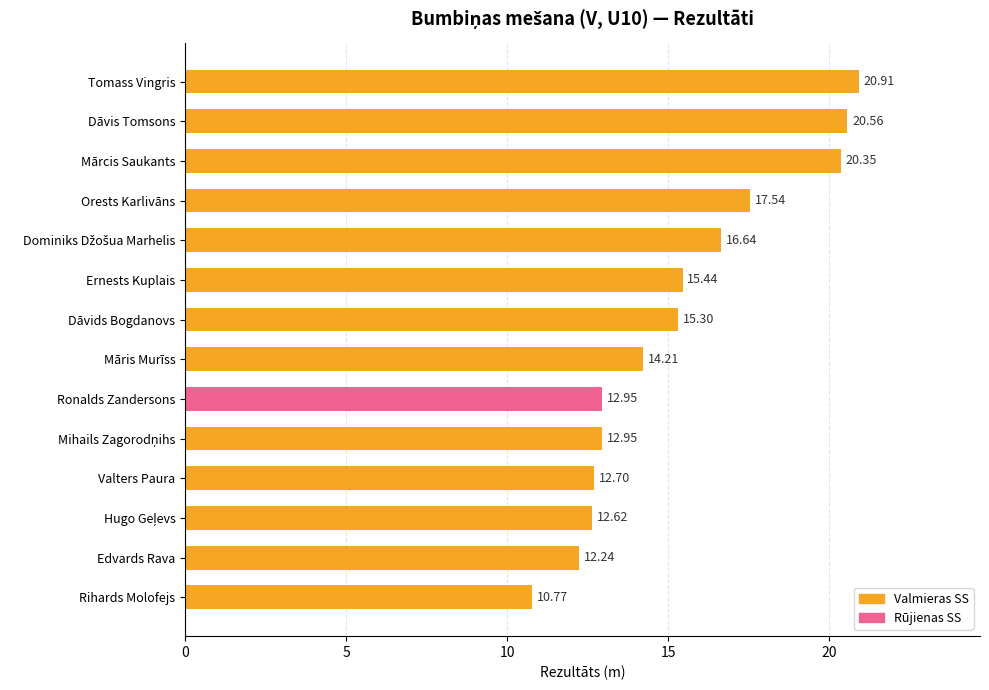

What is the label of the 9th bar from the top?

Ronalds Zandersons